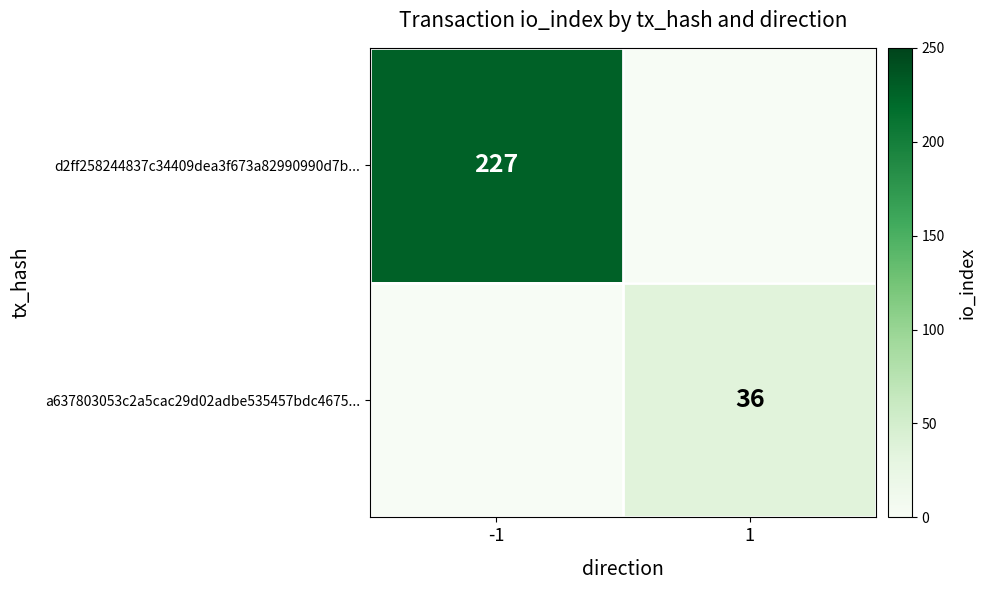

The value of a637803053c2a5cac29d02adbe535457bdc4675... at 1 is 18. True or false?

False